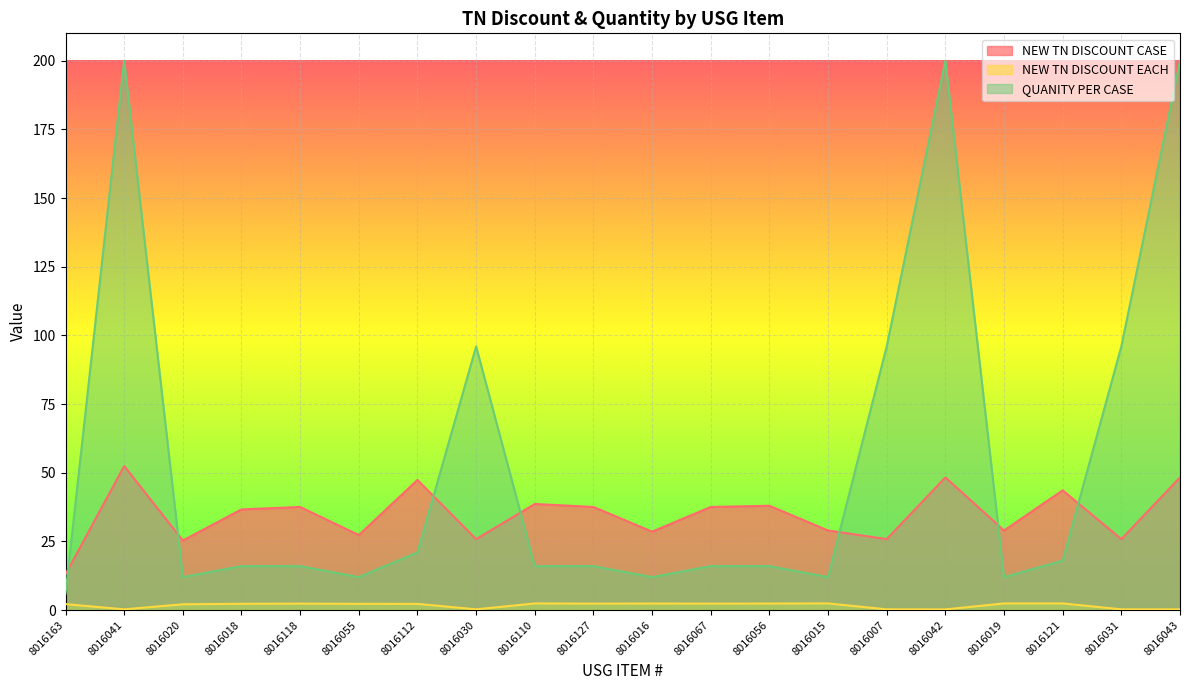

Which series has the widest spread of values?

QUANITY PER CASE